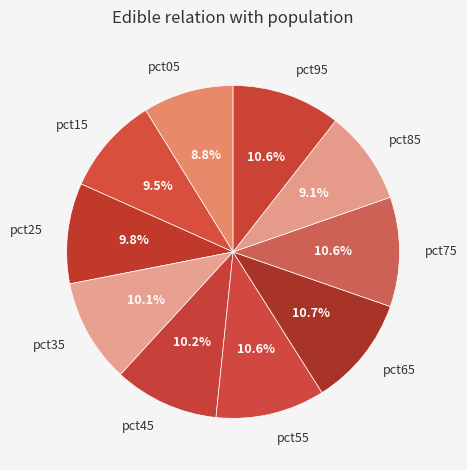

To the nearest percent, what portion does pct25 represent?

10%